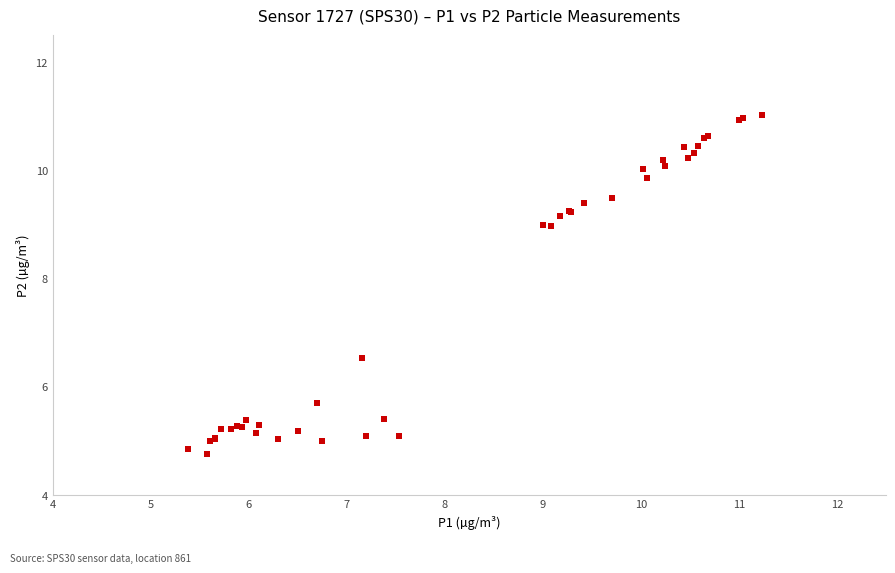

What Y value in the scatter plot is closest to 7?

6.5